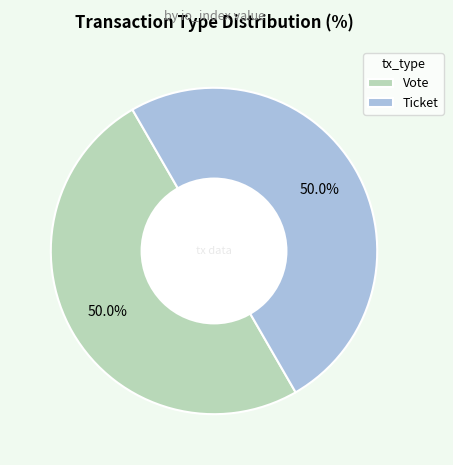

What is the total percentage of Ticket and Vote?

100.0%